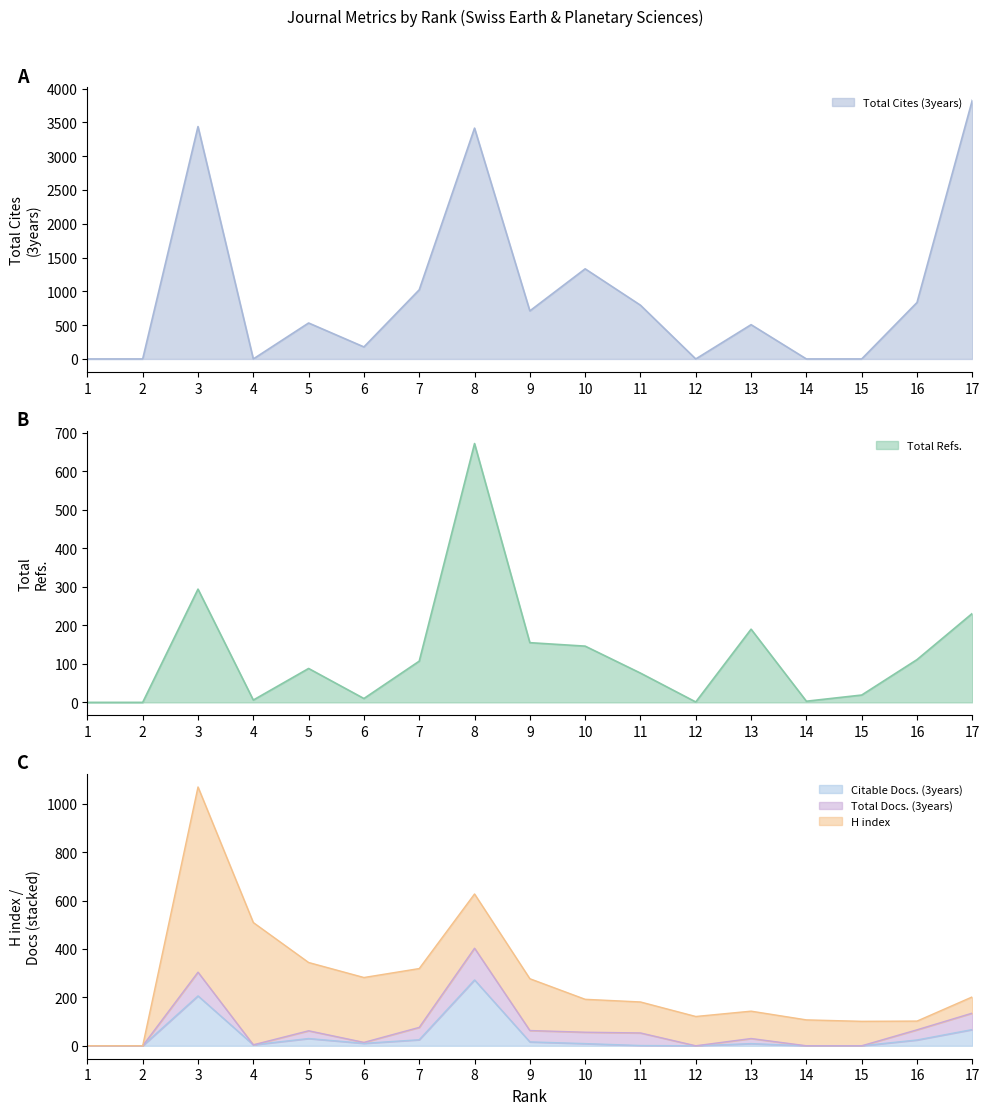

Which series ends up on top after the final intersection of Total Cites (3years) and Citable Docs. (3years)?

Total Cites (3years)